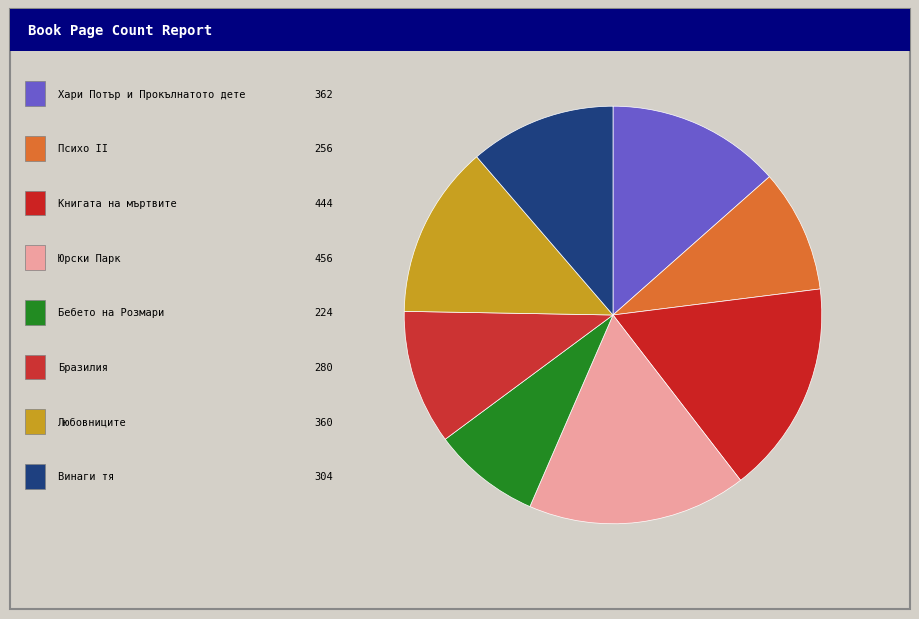

How many segments does this pie chart have?

8